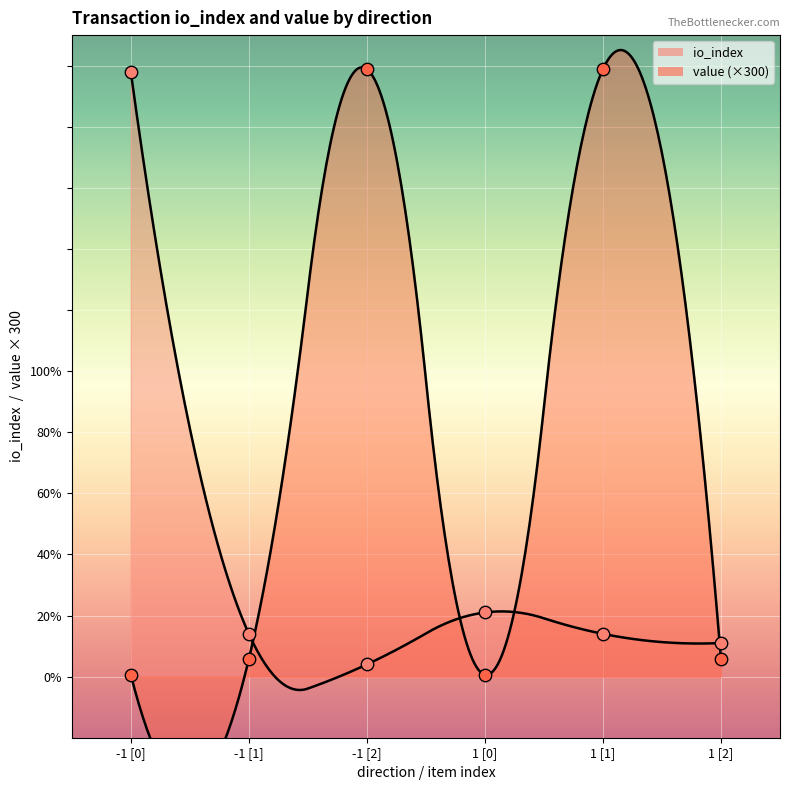

Which series reaches the maximum Y coordinate?

value